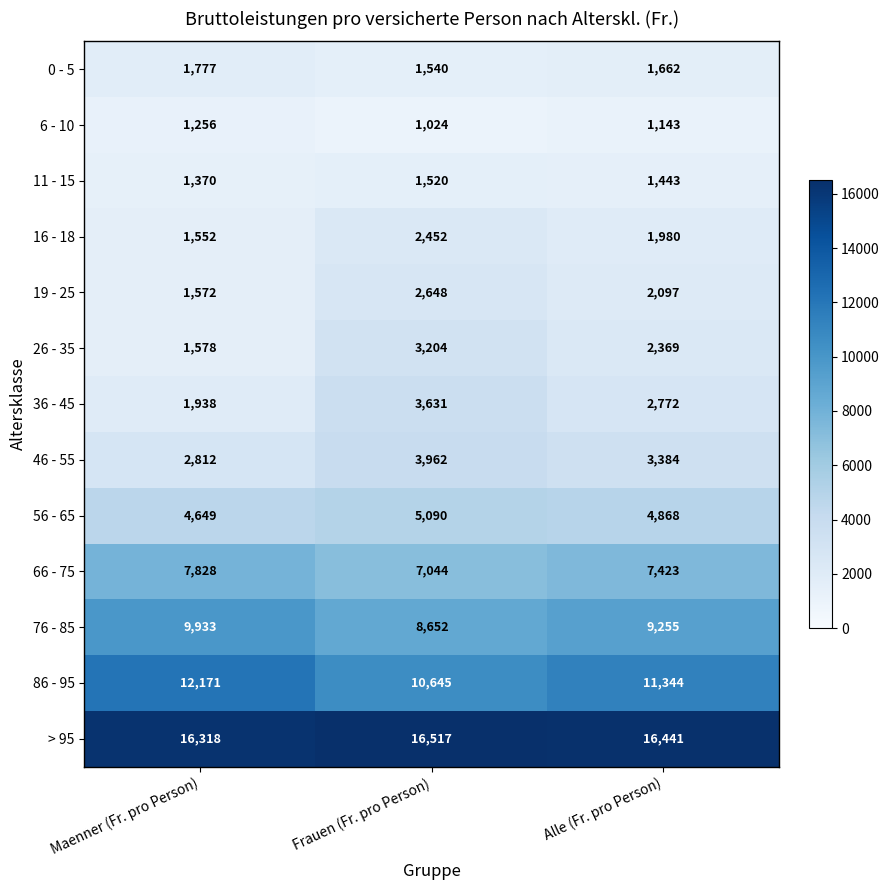

What is the minimum value shown in the chart?

1024